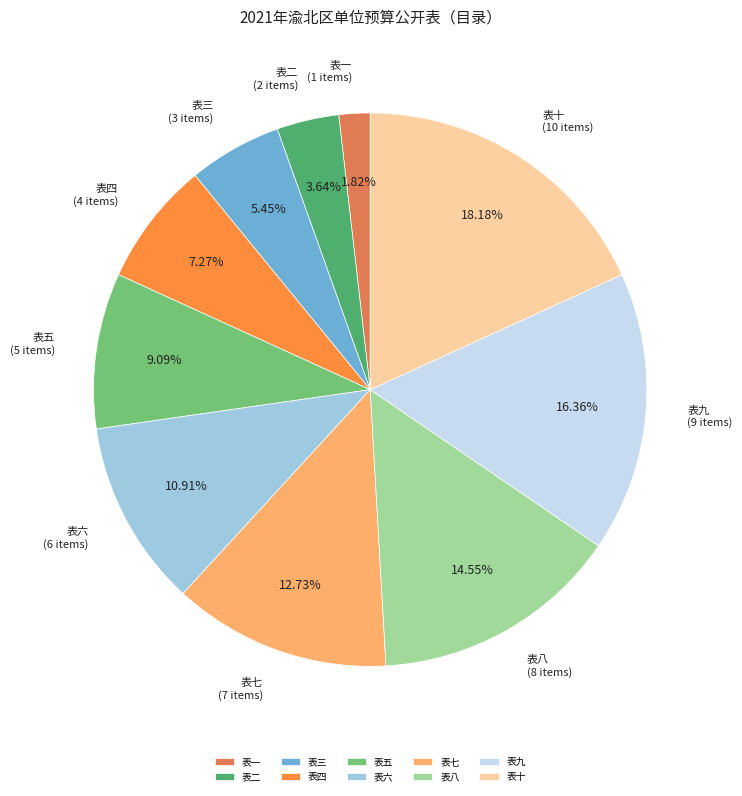

To the nearest percent, what percentage of the pie is 表一?

2%